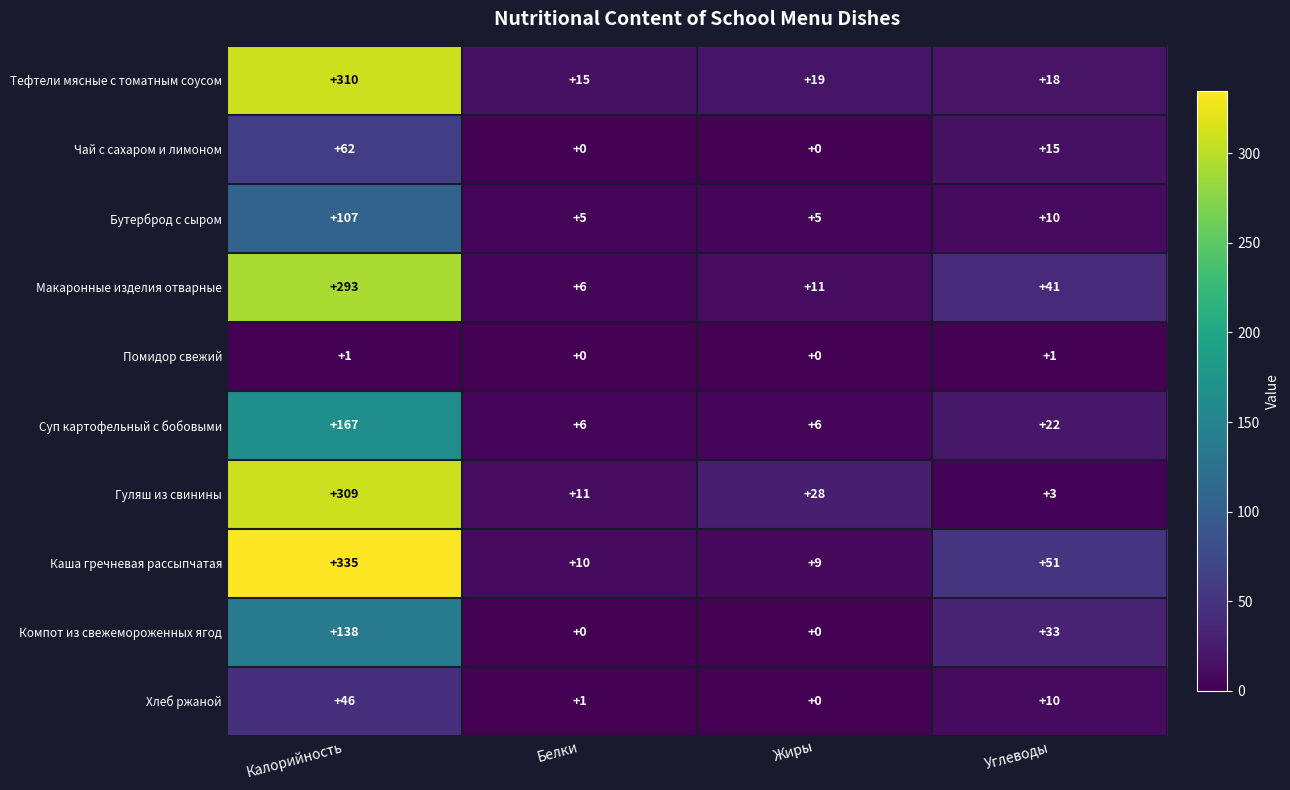

At which category does the chart reach its peak across all series?

Калорийность